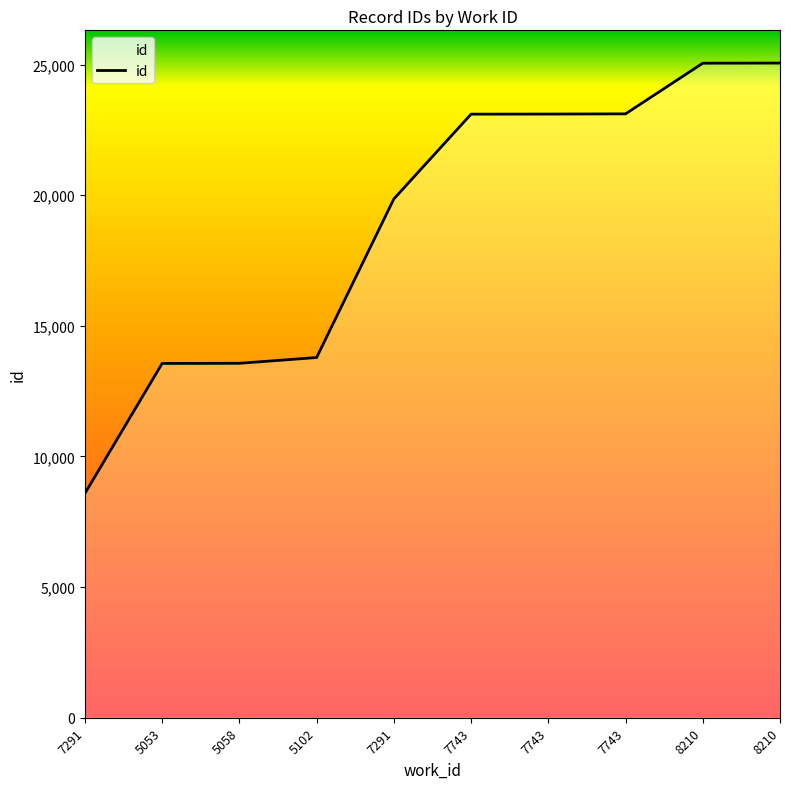

Does the chart have visible grid lines?

No